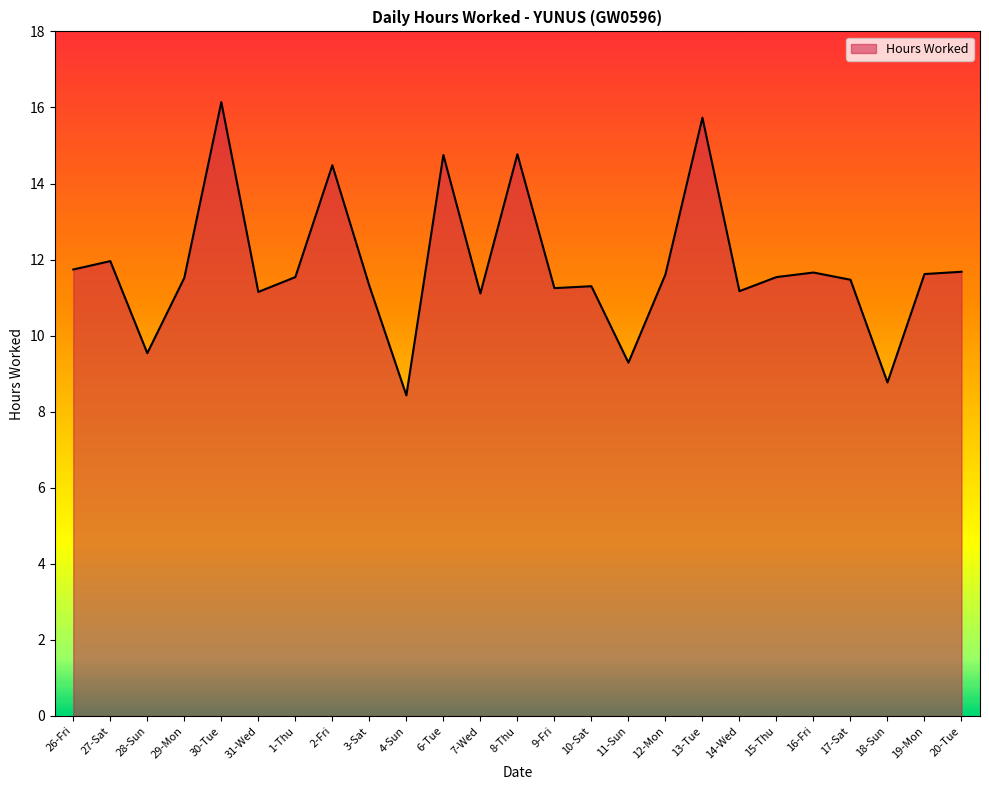

What is the change in value from 14-Wed to 18-Sun?

-2.4